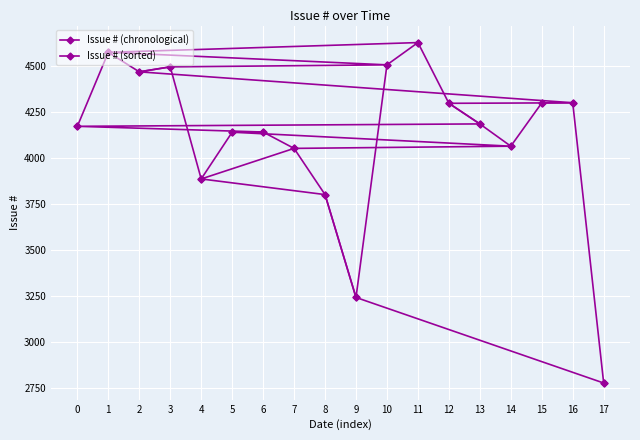

Reading left to right, extract all data points from this chart.

Issue # (chronological): 4173	4575	4469	4496	3887	4141	4142	4053	3802	3243	4507	4628	4298	4186	4065	4300	4301	2778
Issue # (sorted): 2778	3243	3802	3887	4053	4065	4141	4142	4173	4186	4298	4300	4301	4469	4496	4507	4575	4628